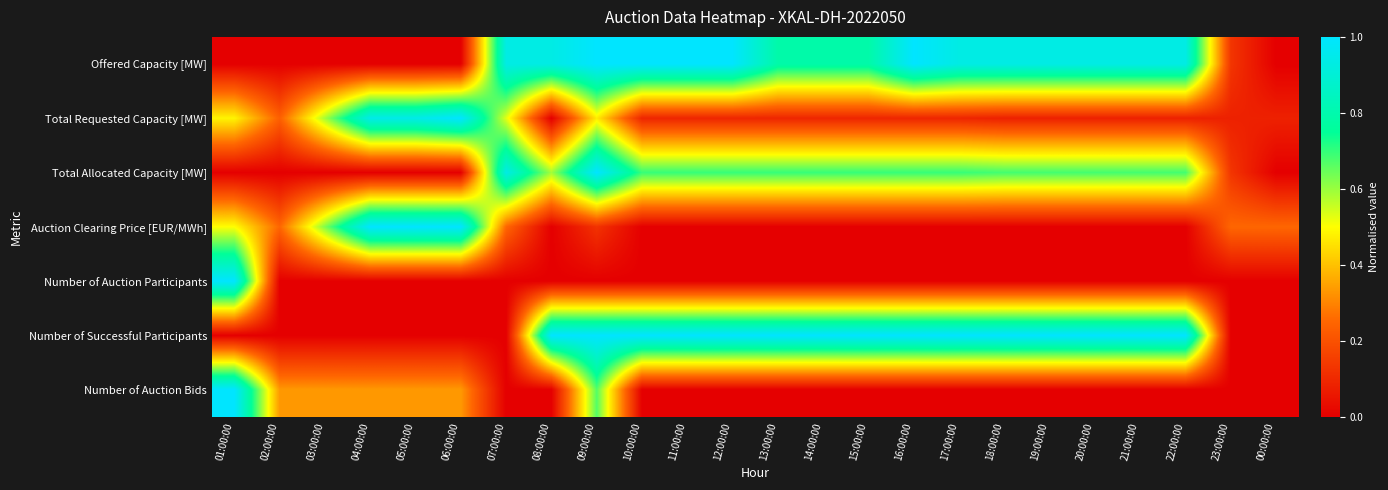

At how many categories does at least one series exceed 0?

24